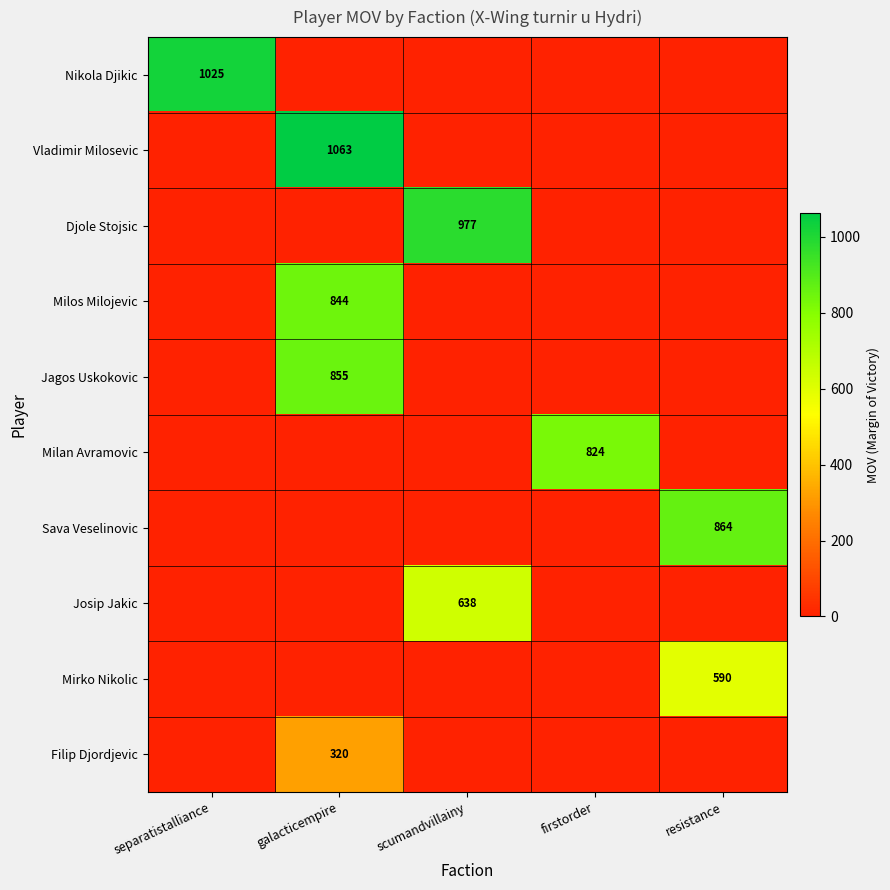

Count the number of categories in the chart.

5